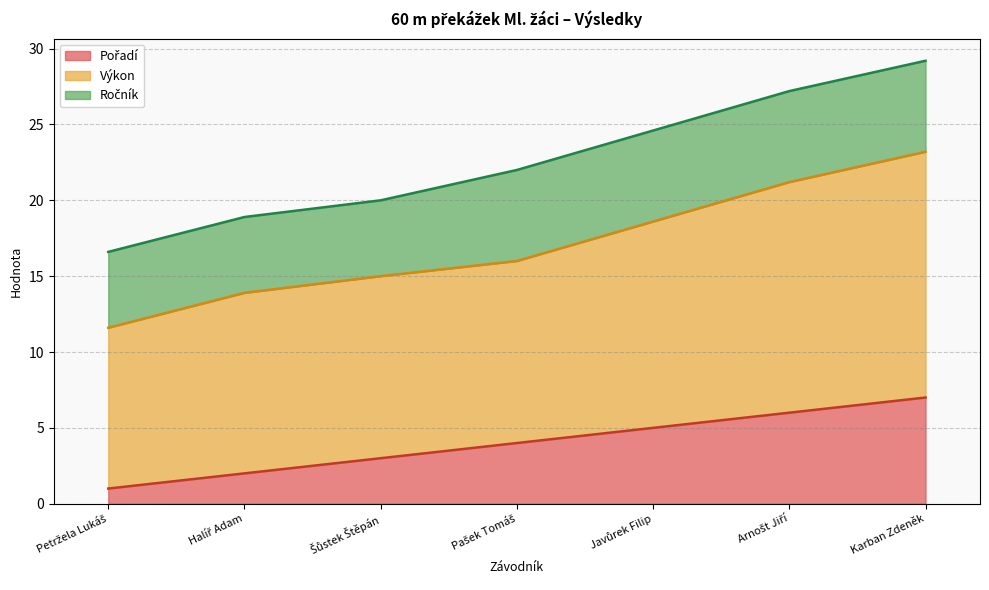

True or false: Výkon and Pořadí cross at least once.

False